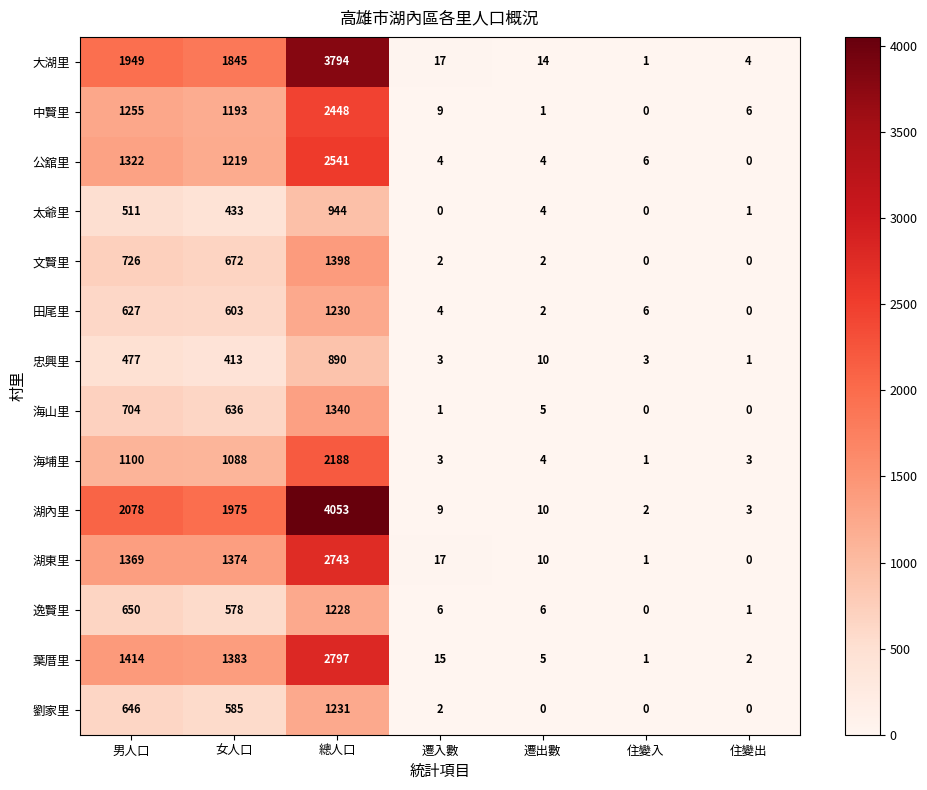

What is the total value across all series at 女人口?

13997